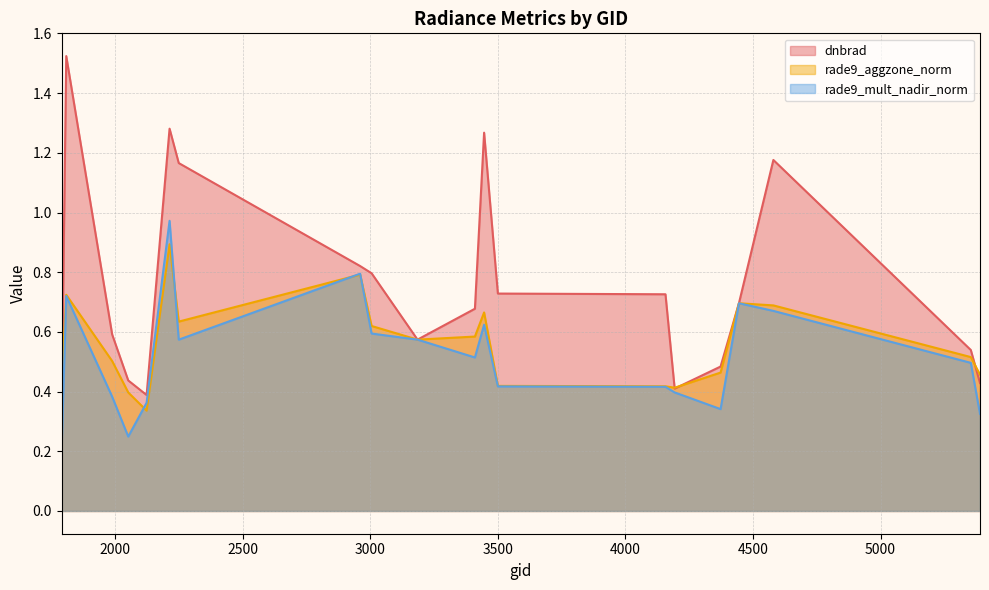

What value does the rade9_mult_nadir_norm series have at 1790?

0.2